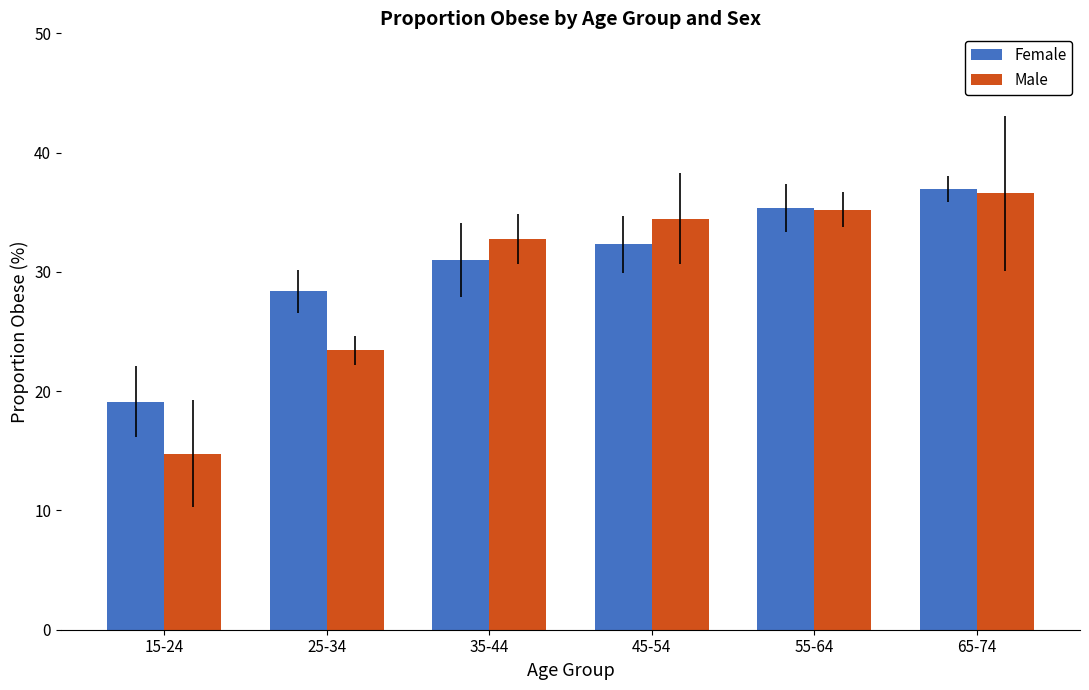

The value of Female at 15-24 is 11.8. True or false?

False